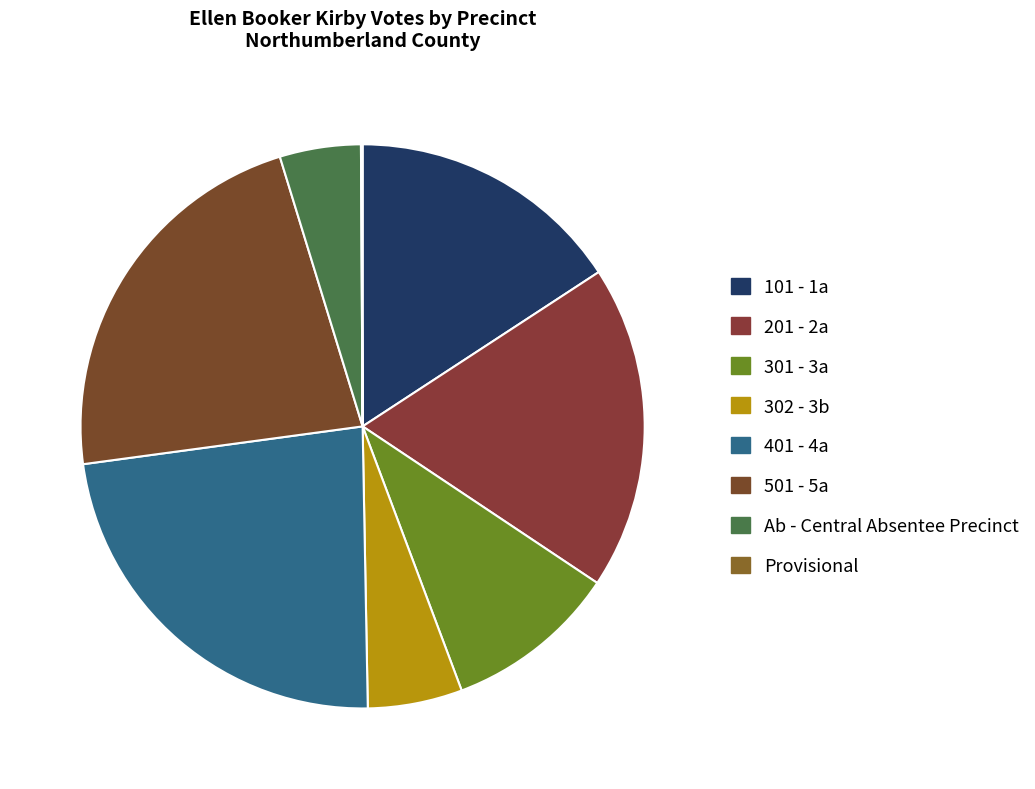

Which slice is the largest?

401 - 4a